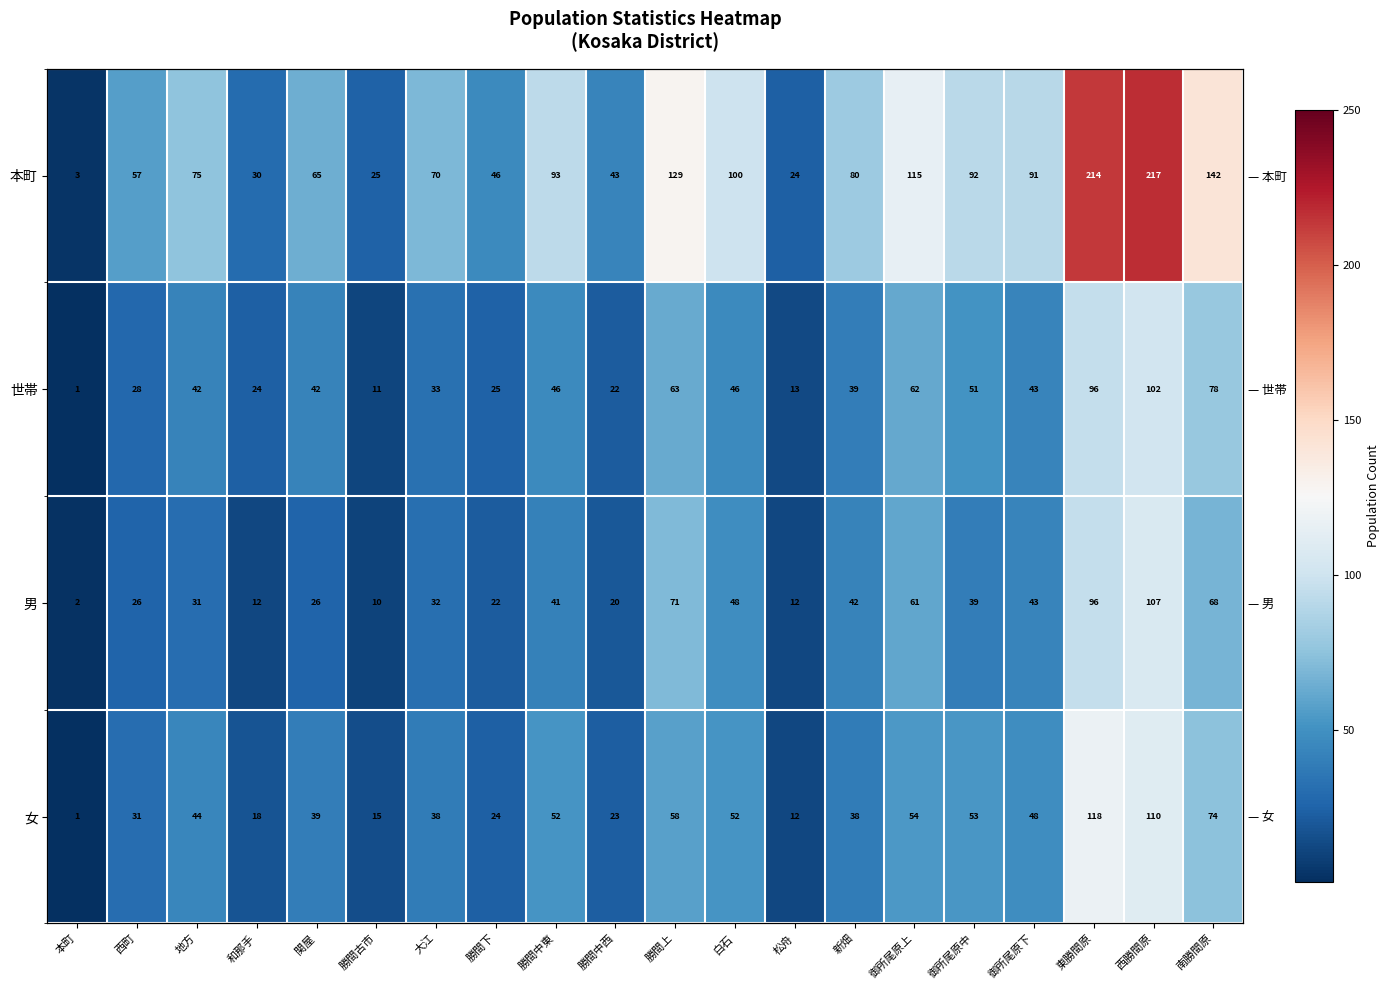

What is the total value across all series at 勝間古市?

61